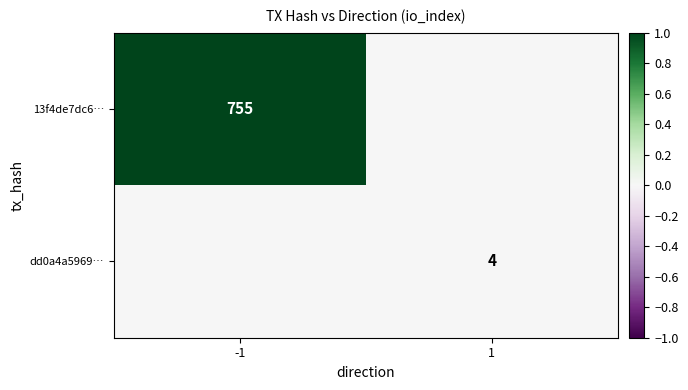

The 13f4de7dc6… series shows 755 at -1. True or false?

True